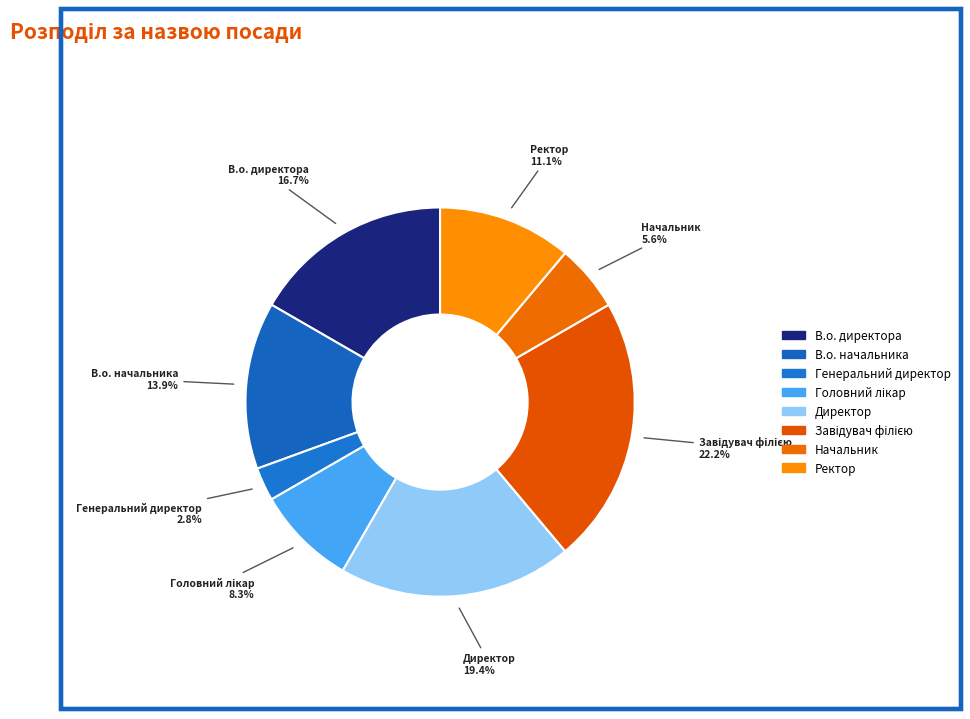

What is the ratio of the value at В.о. начальника to the value at Генеральний директор?

5.0